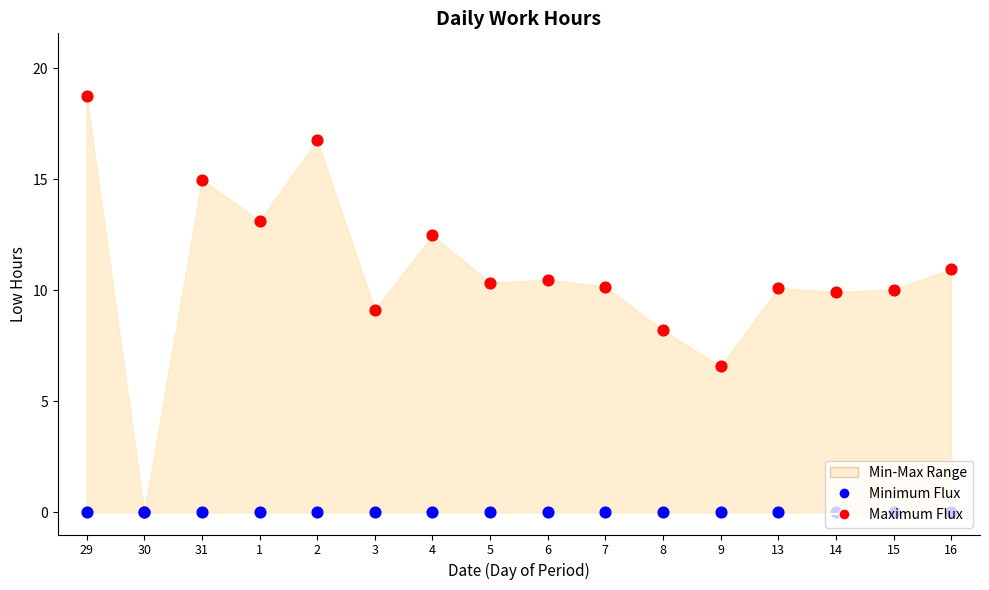

Which series has the largest Y range (max minus min)?

Maximum Flux